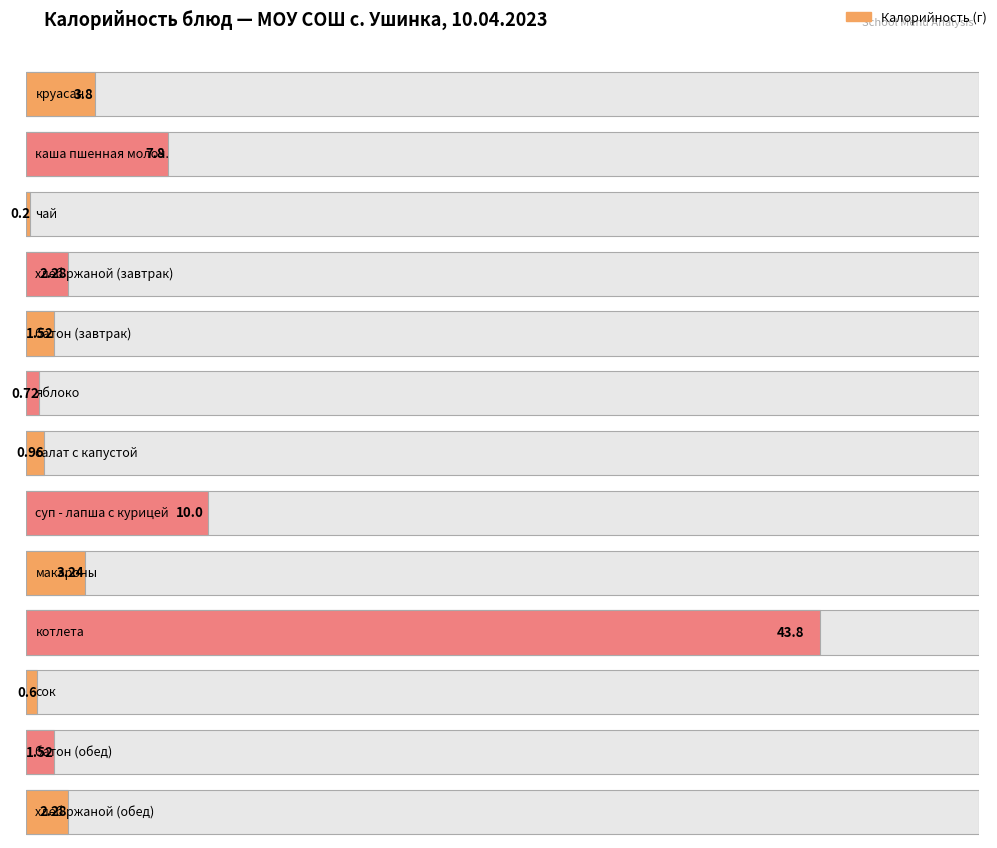

List the labels in order of value, largest first.

котлета, суп - лапша с курицей, каша пшенная молоч., круасан, макароны, хлеб ржаной (завтрак), хлеб ржаной (обед), батон (завтрак), батон (обед), салат с капустой, яблоко, сок, чай